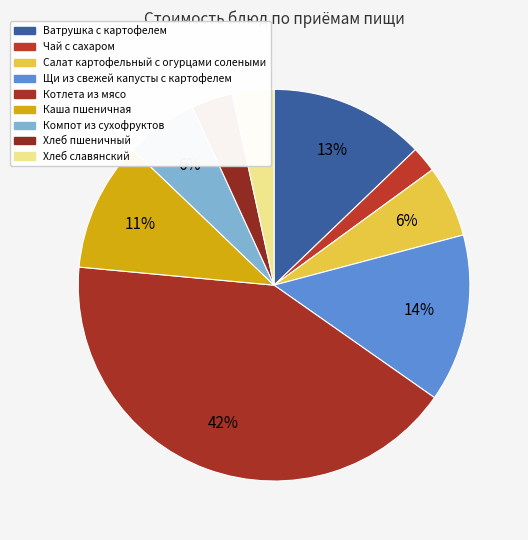

Does Каша пшеничная represent more than half of the total?

No